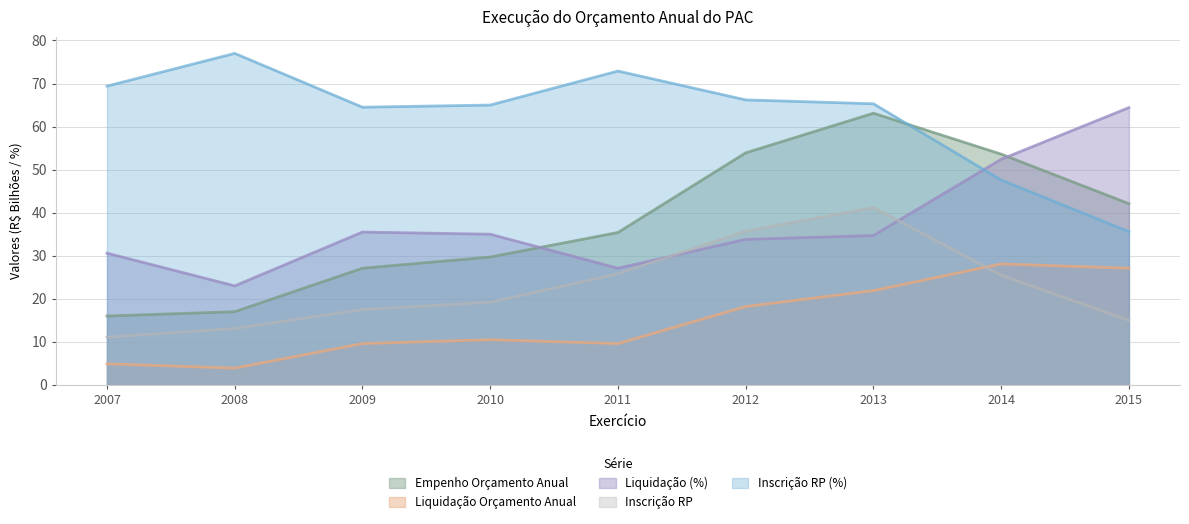

Rank the series by their maximum value, from highest to lowest.

Inscrição RP (%), Liquidação (%), Empenho Orçamento Anual, Inscrição RP, Liquidação Orçamento Anual